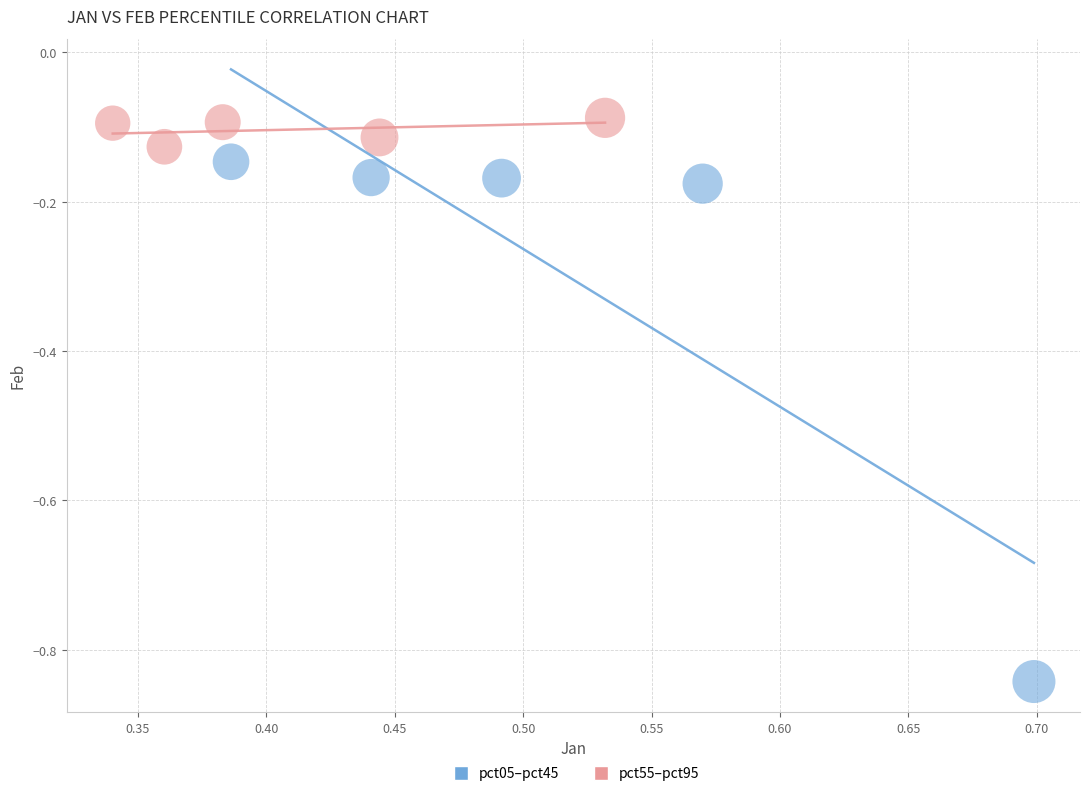

Which series has the largest Y range (max minus min)?

pct05–pct45